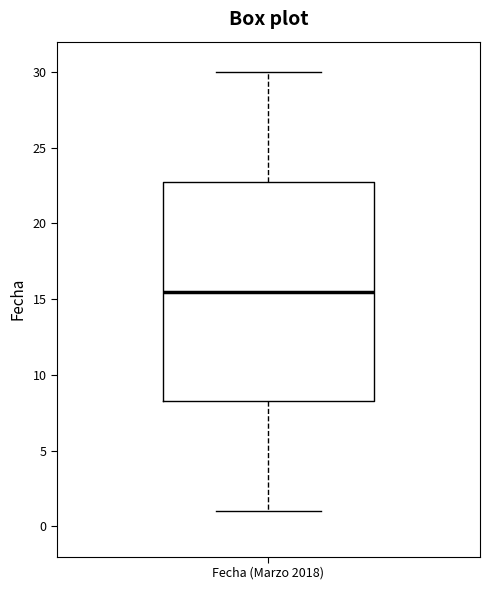

Read this box plot against the y-axis: the position of the median line, the range covered by the box, and the ends of both whiskers. The values are not printed on the chart, so give them approximately, as read against the axis.

median 15.5, box 8.5 to 23.0, whiskers 1.0 to 30.0